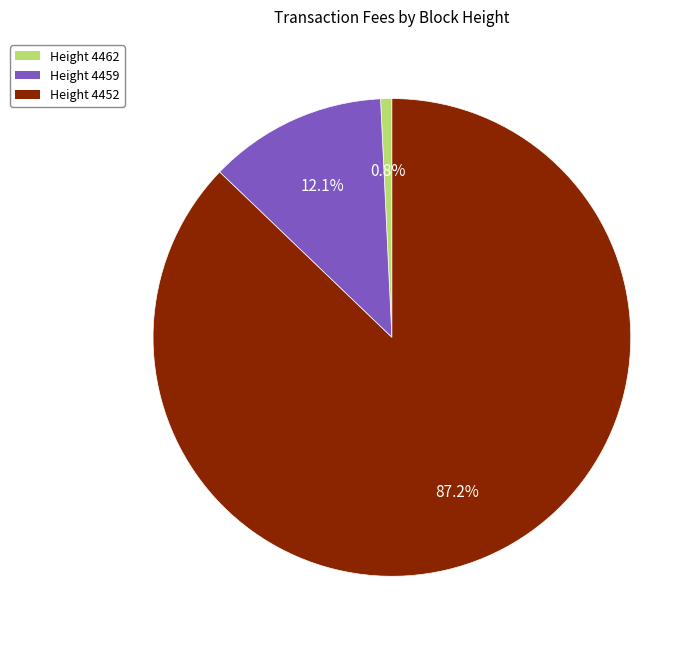

Is there a majority slice in this chart?

Yes